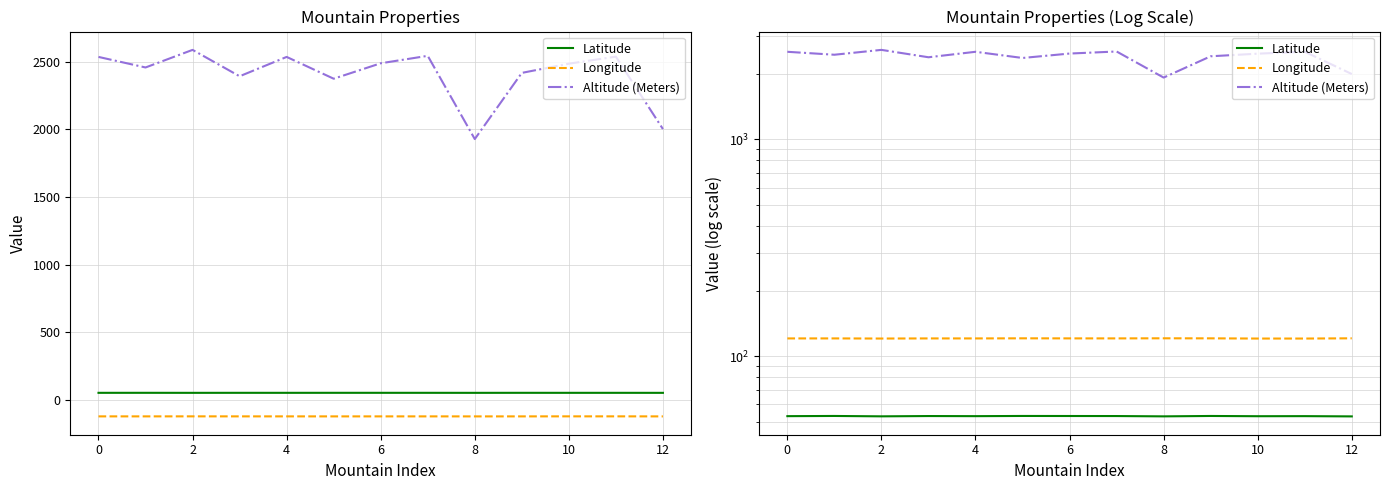

What is the total value across all series at 0?

2709.0